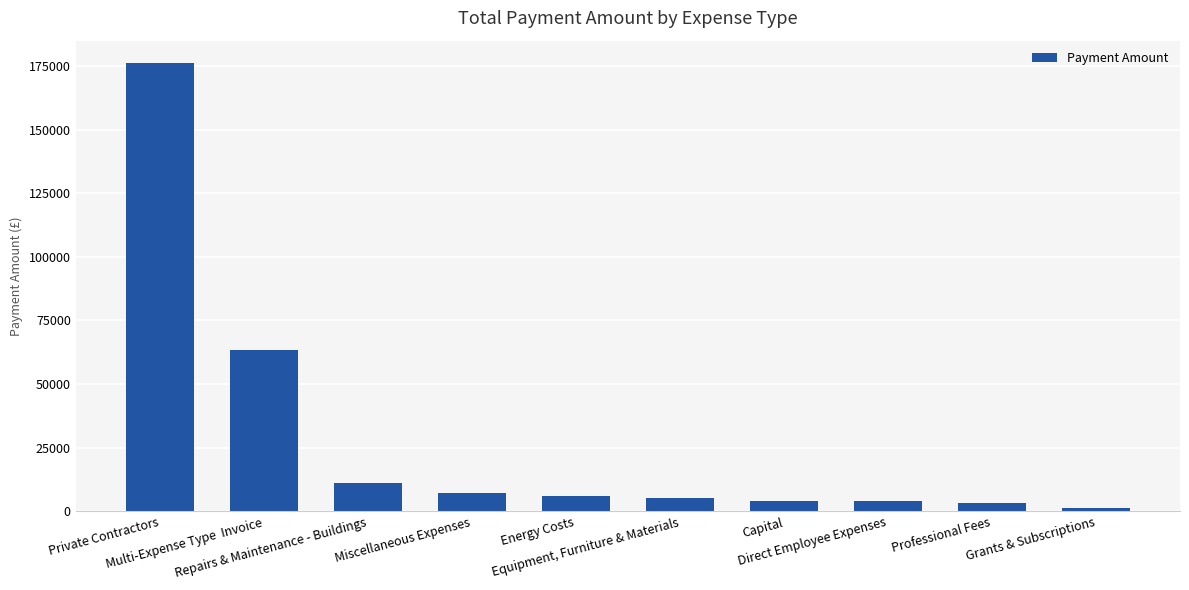

At which category does the chart reach its peak across all series?

Private Contractors